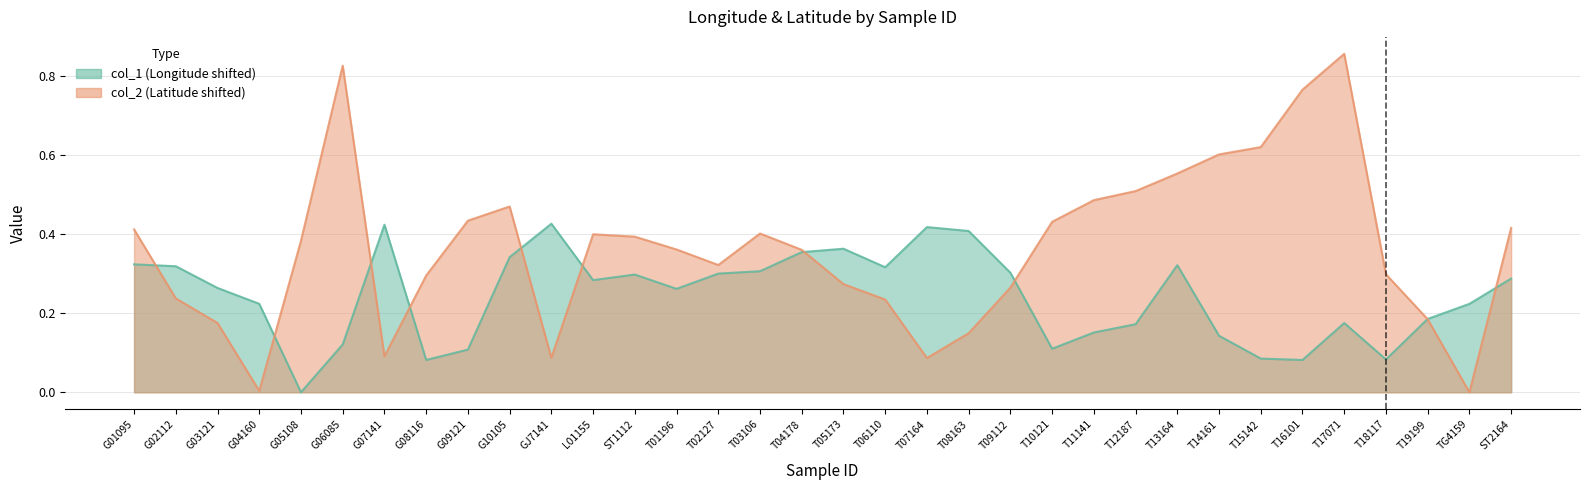

Where do col_2 and col_1 first cross each other?

G01095 and G02112